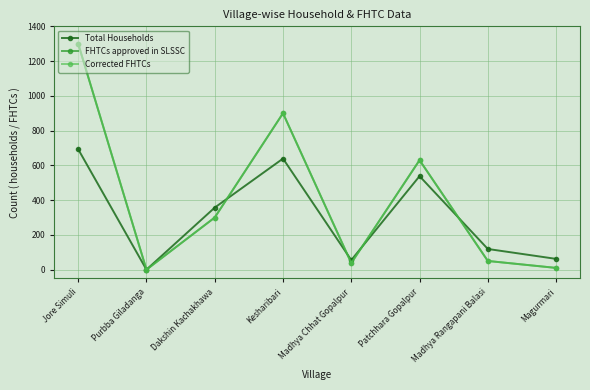

What is the maximum value shown in the chart?

1300